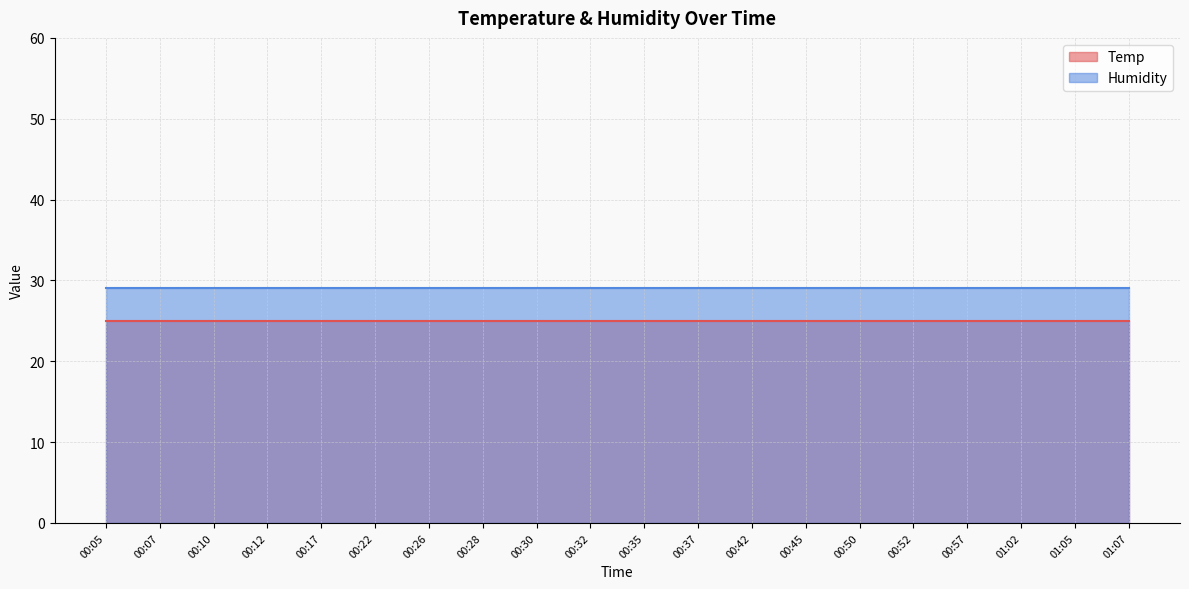

At 00:12, list the series in order from largest to smallest.

Humidity, Temp